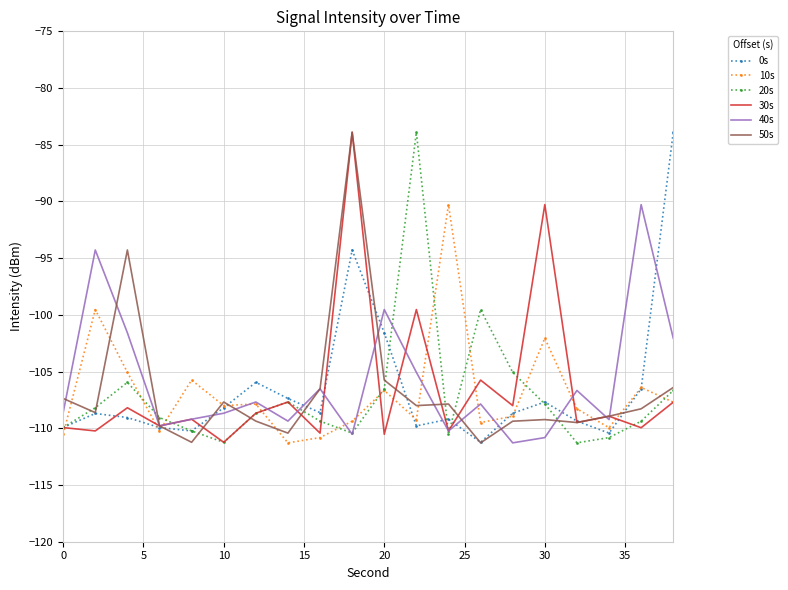

What is the maximum value for 30s?

-83.9